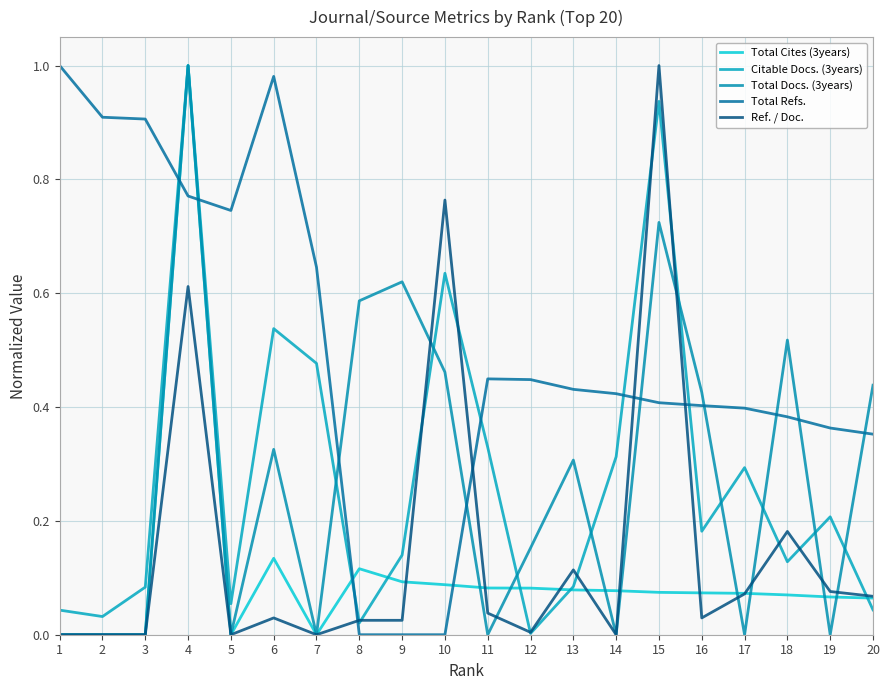

Is this an area chart (filled region under the line)?

No